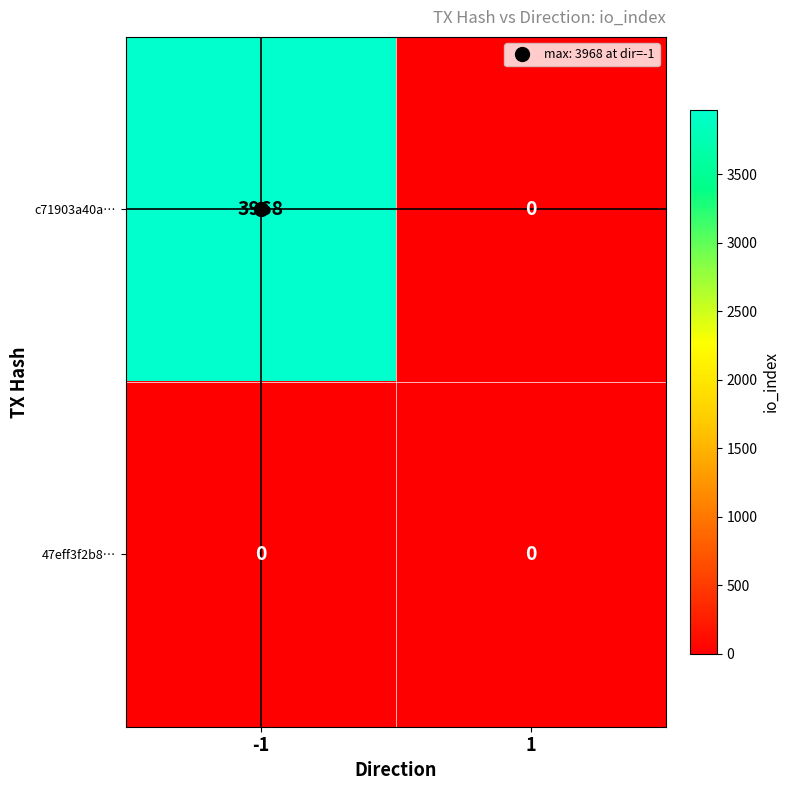

Is it true that c71903a40a… equals 1213 at -1?

False